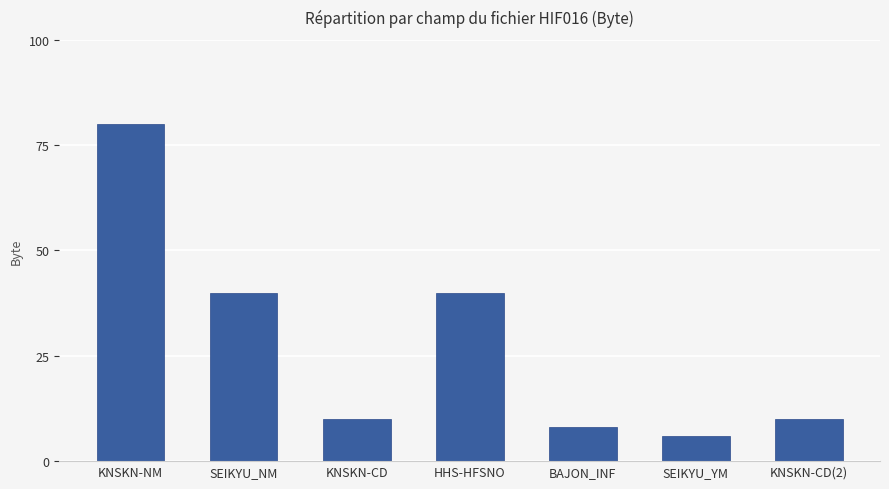

What is the difference between the maximum and minimum values?

74